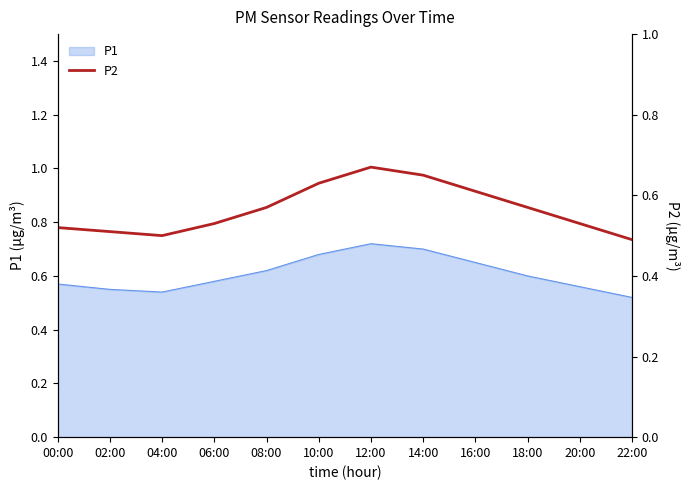

Where is the first local minimum?

04:00